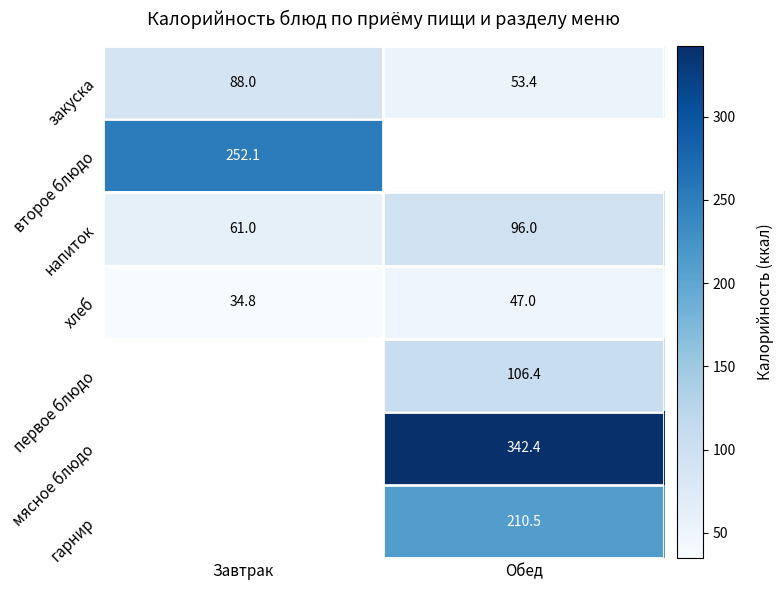

What is the sum of the хлеб values at Завтрак and Обед?

81.8